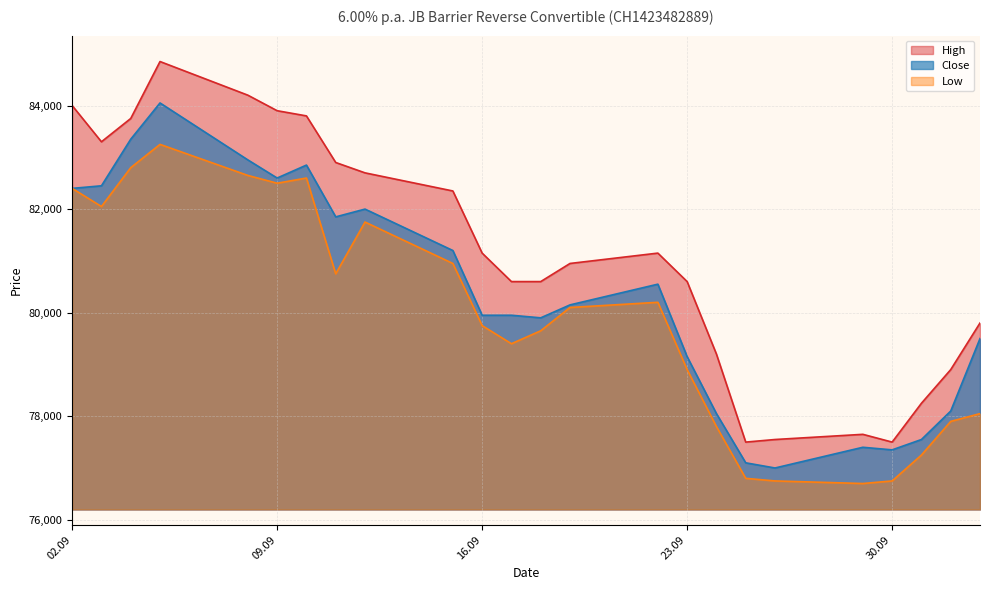

What is the label of the 1st point from the right?

03.10.2025